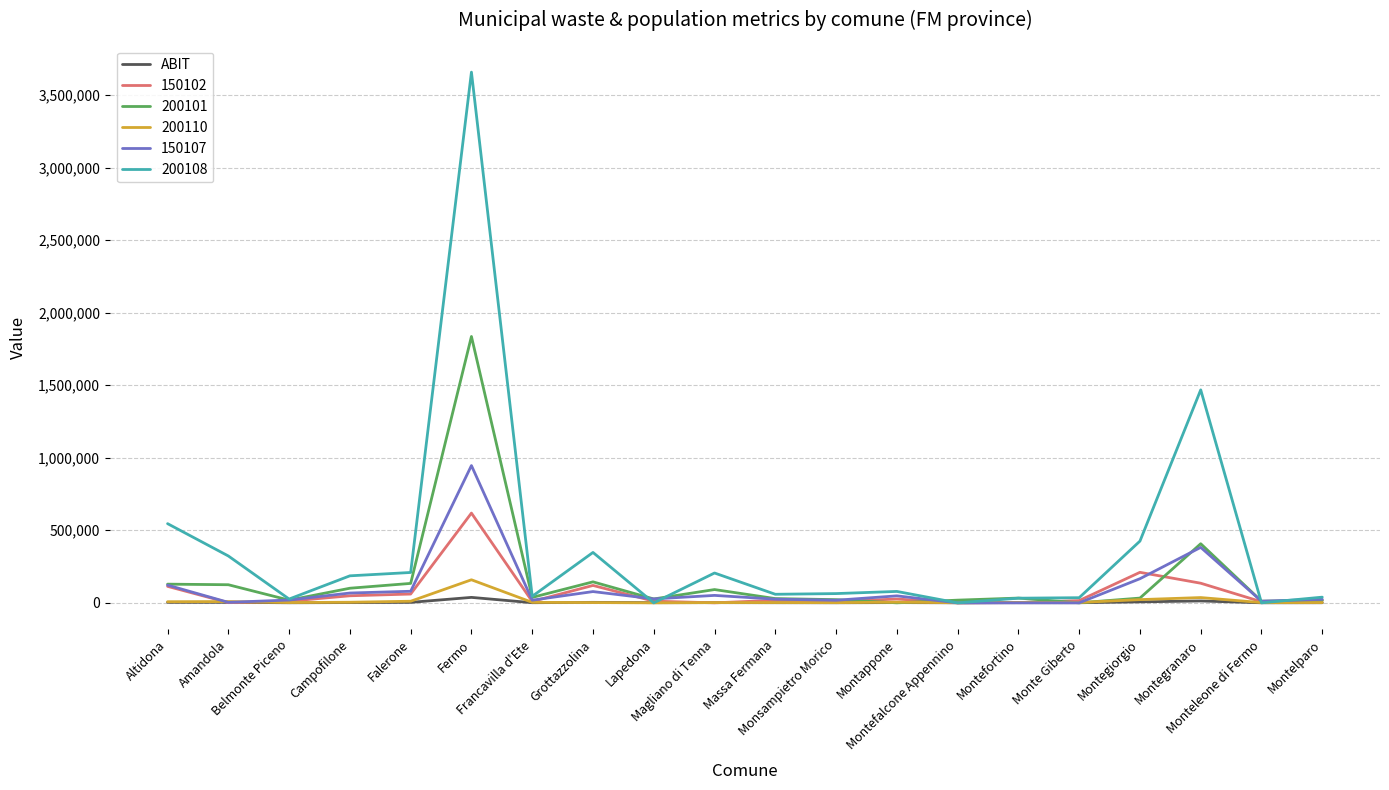

How many lines are shown in the chart?

6